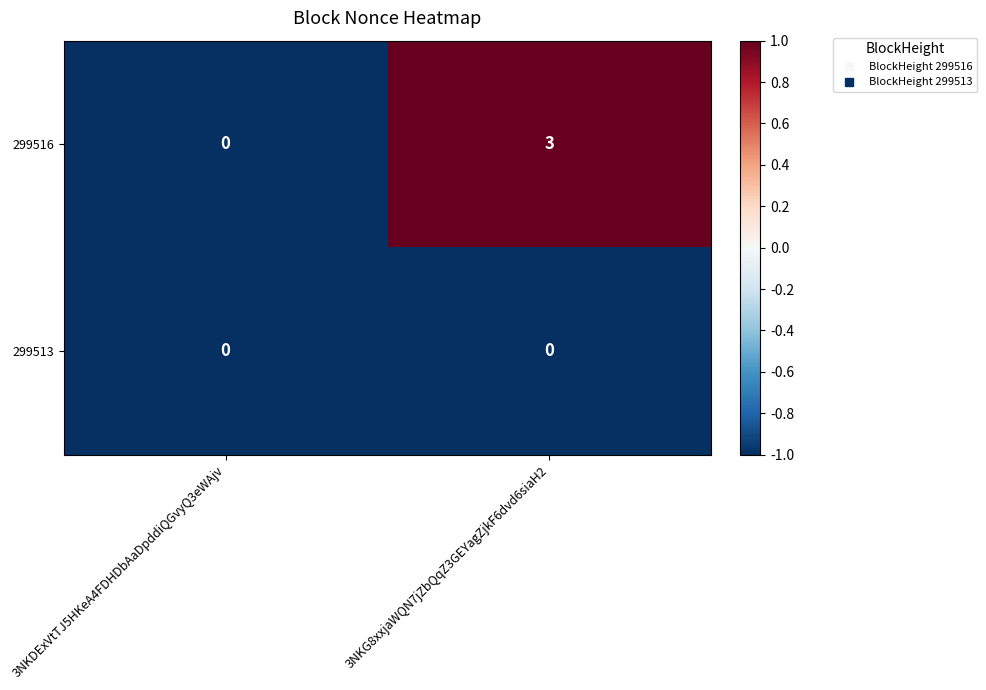

What is the difference between the highest and lowest values at 3NKG8xxjaWQN7jZbQqZ3GEYagZjkF6dvd6siaH2?

3